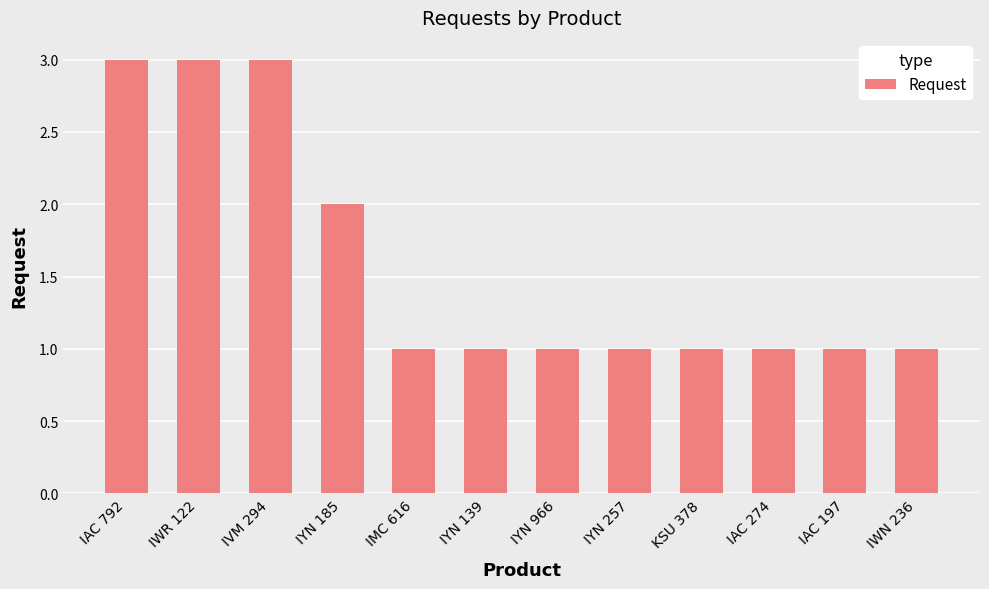

How many categories are shown in the chart?

12